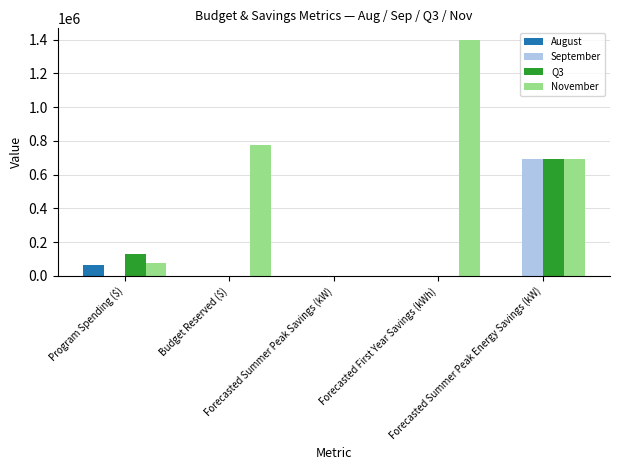

Count the number of data series in this chart.

4